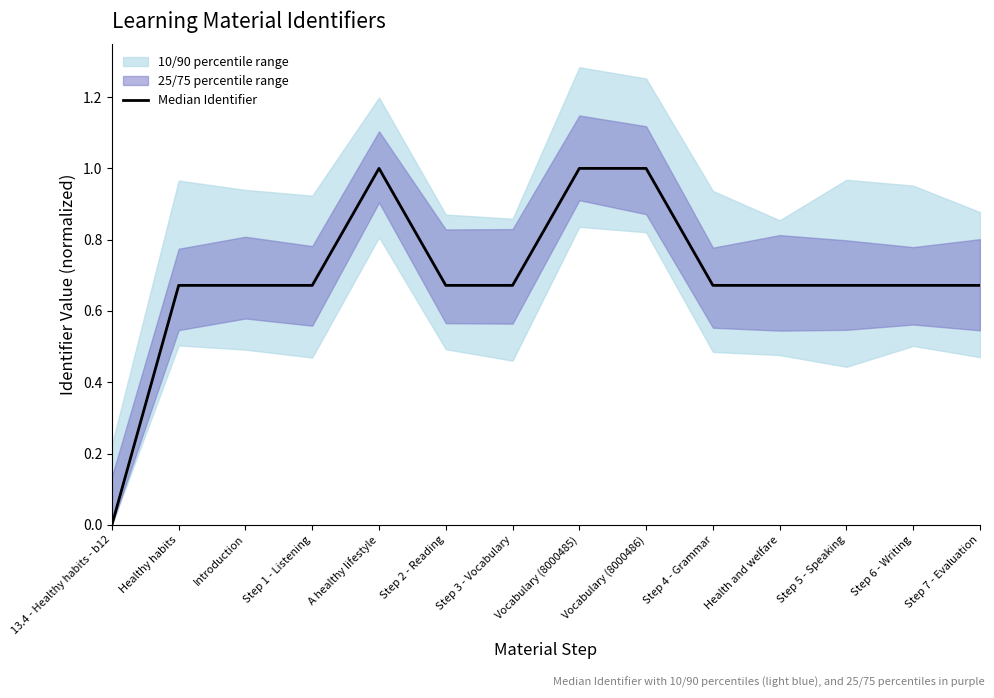

What is the change in value from 13.4 - Healthy habits - b12 to Step 7 - Evaluation?

+0.7